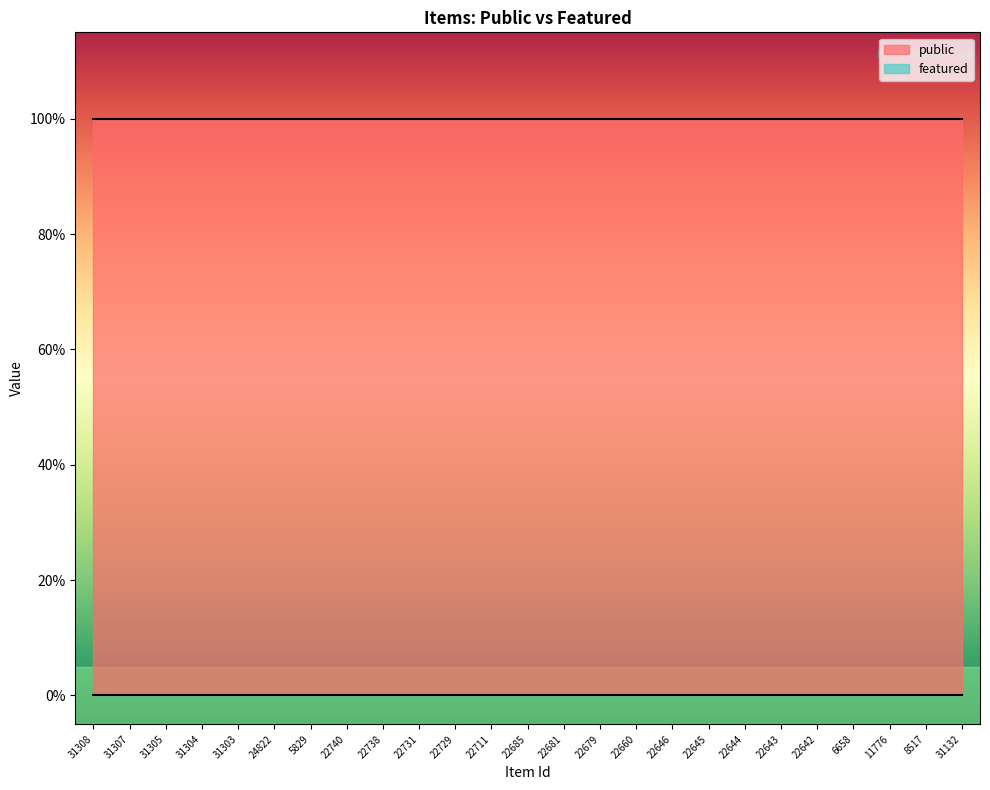

Which has a higher value, 31304 or 22740?

31304